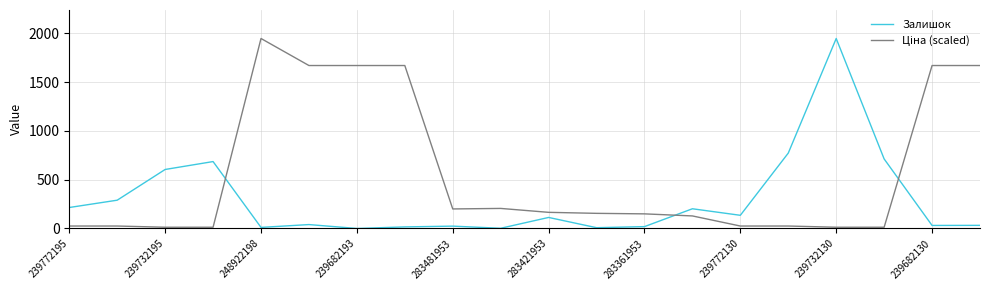

What is the difference between the second highest and minimum values in the Залишок series?

773.0